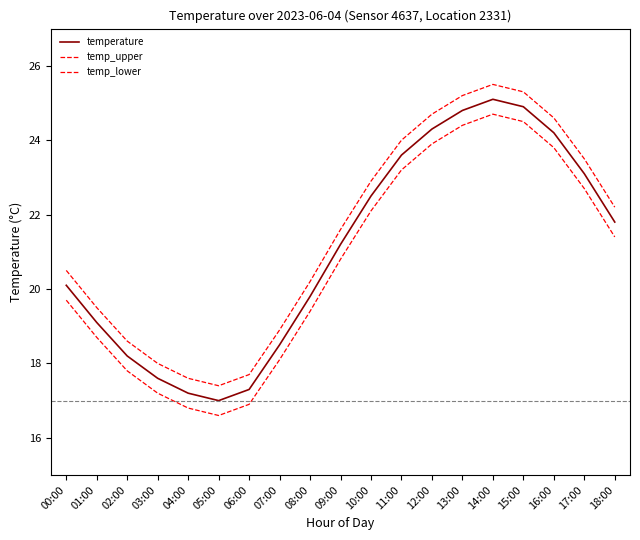

Reading left to right, extract all data points from this chart.

temperature: 00:00=20.1	01:00=19.1	02:00=18.2	03:00=17.6	04:00=17.2	05:00=17.0	06:00=17.3	07:00=18.5	08:00=19.8	09:00=21.2	10:00=22.5	11:00=23.6	12:00=24.3	13:00=24.8	14:00=25.1	15:00=24.9	16:00=24.2	17:00=23.1	18:00=21.8
temp_upper: 00:00=20.5	01:00=19.5	02:00=18.6	03:00=18.0	04:00=17.6	05:00=17.4	06:00=17.7	07:00=18.9	08:00=20.2	09:00=21.6	10:00=22.9	11:00=24.0	12:00=24.7	13:00=25.2	14:00=25.5	15:00=25.3	16:00=24.6	17:00=23.5	18:00=22.2
temp_lower: 00:00=19.7	01:00=18.7	02:00=17.8	03:00=17.2	04:00=16.8	05:00=16.6	06:00=16.9	07:00=18.1	08:00=19.4	09:00=20.8	10:00=22.1	11:00=23.2	12:00=23.9	13:00=24.4	14:00=24.7	15:00=24.5	16:00=23.8	17:00=22.7	18:00=21.4